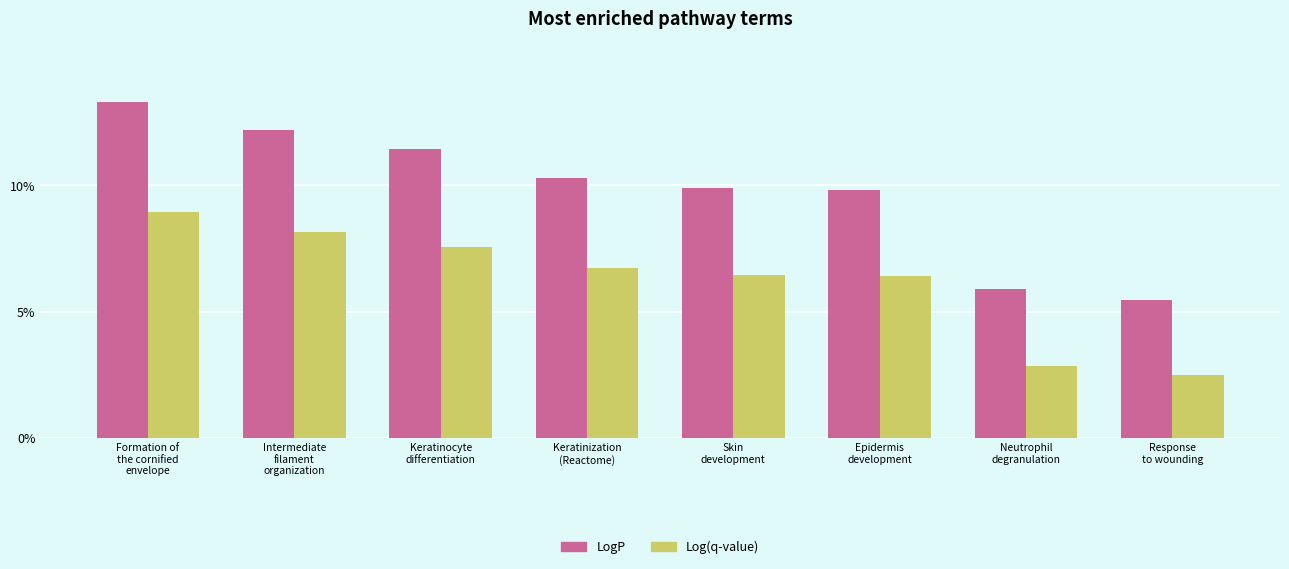

What is the label of the 2nd bar from the right?

Neutrophil
degranulation